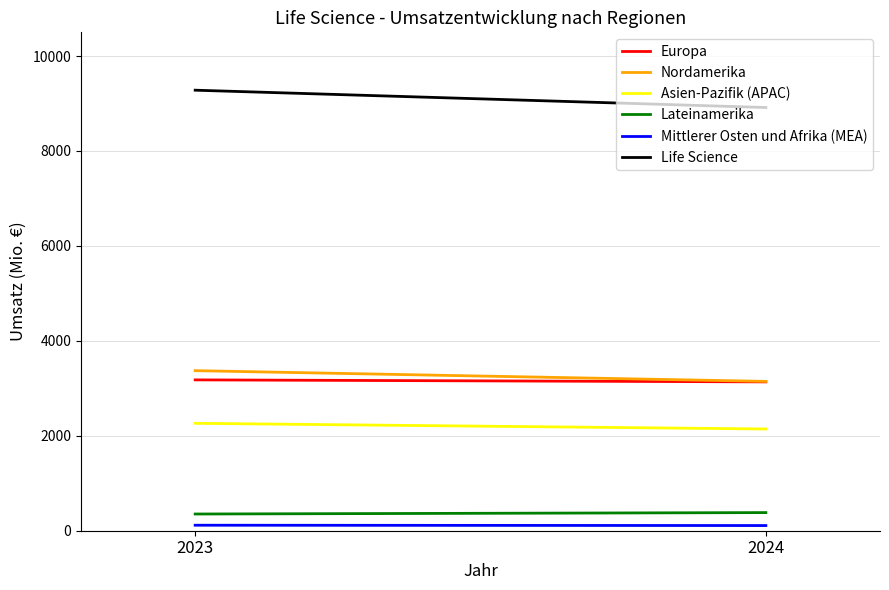

What is the difference between the Mittlerer Osten und Afrika (MEA) values at 2023 and 2024?

7